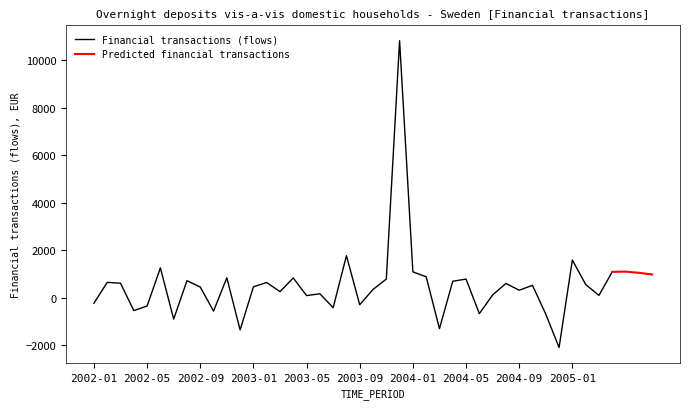

What is the greatest value displayed?

10829.1